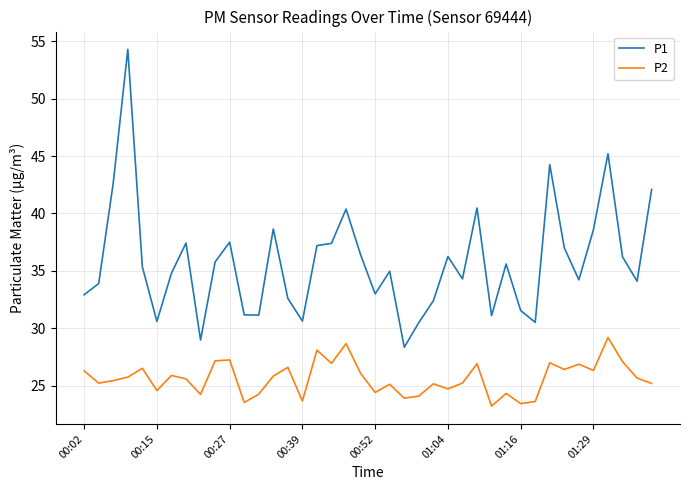

What is the minimum value for P1?

28.4